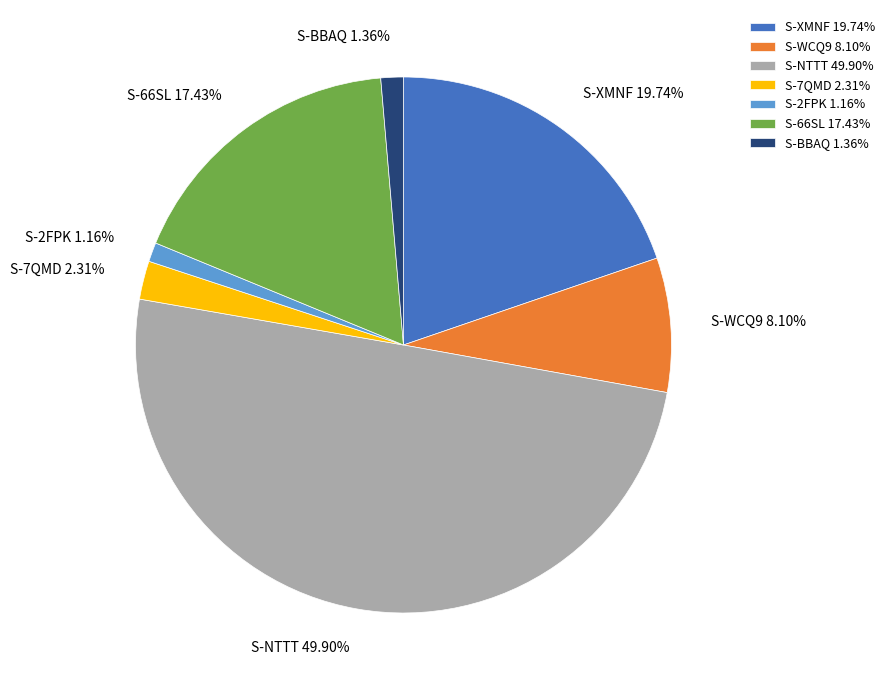

Is the sum of S-2FPK and S-WCQ9 greater than half?

No